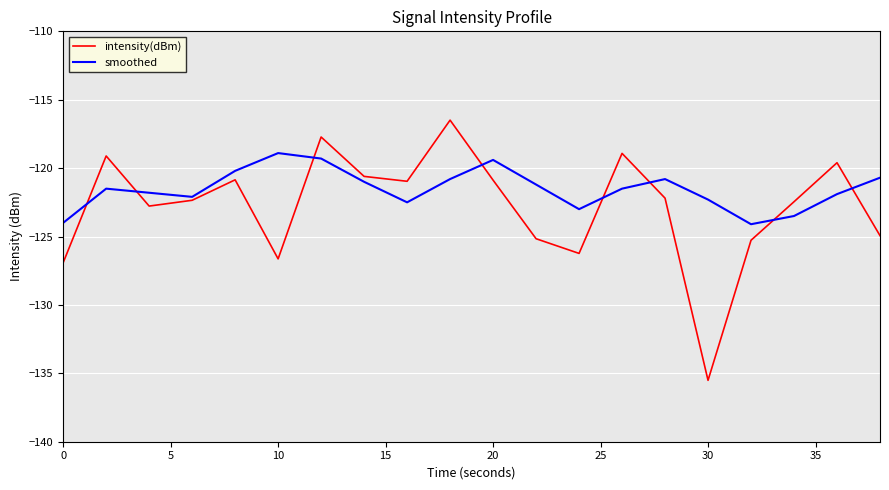

Which series has the largest range (max minus min)?

intensity(dBm)